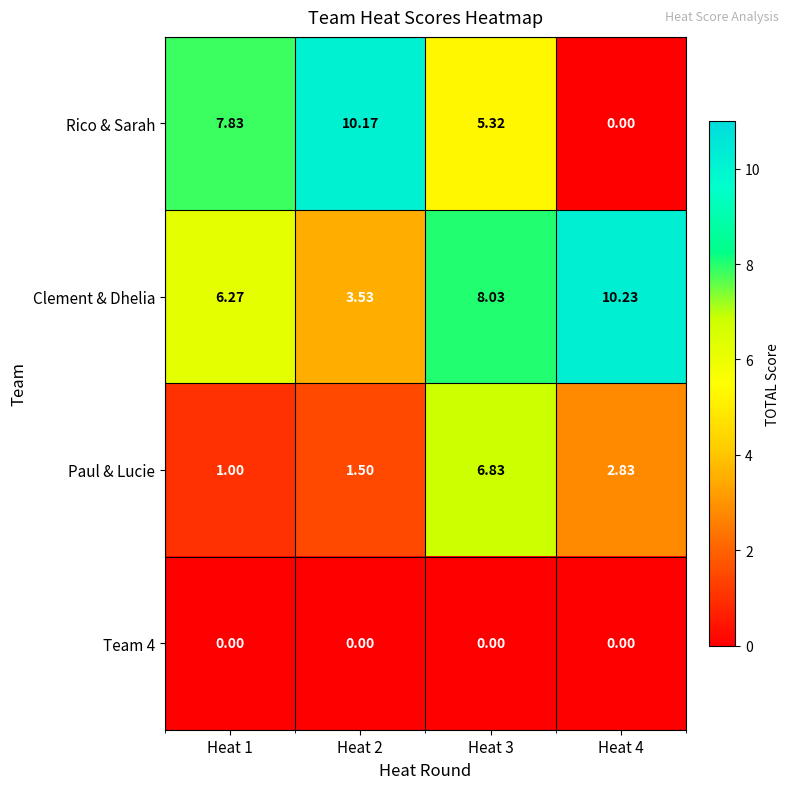

At how many categories does at least one series exceed 8?

3